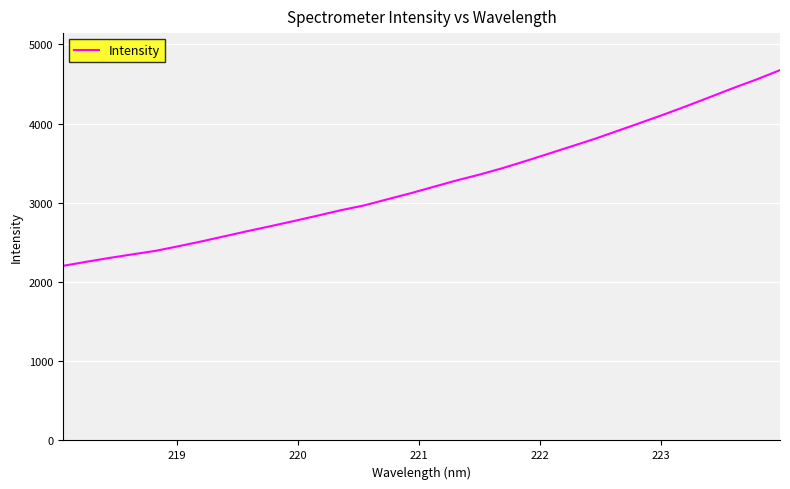

What is the minimum value shown in the chart?

2204.2